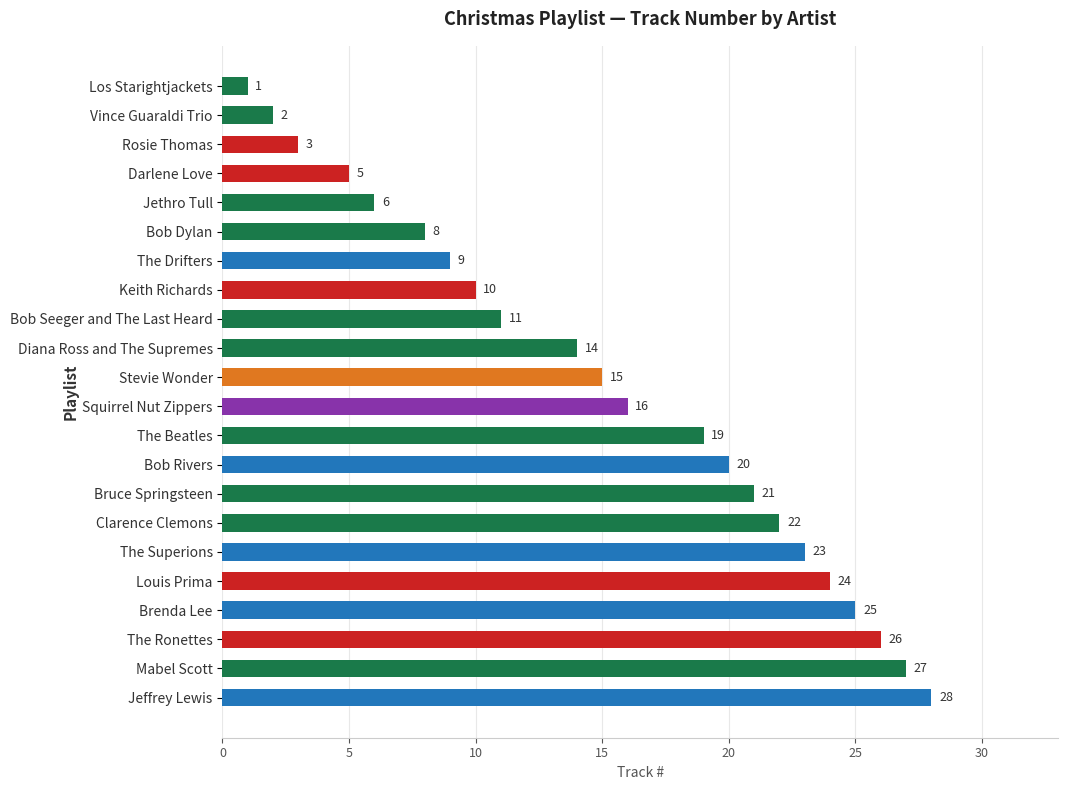

True or false: the data shows 14 at Diana Ross and The Supremes.

True